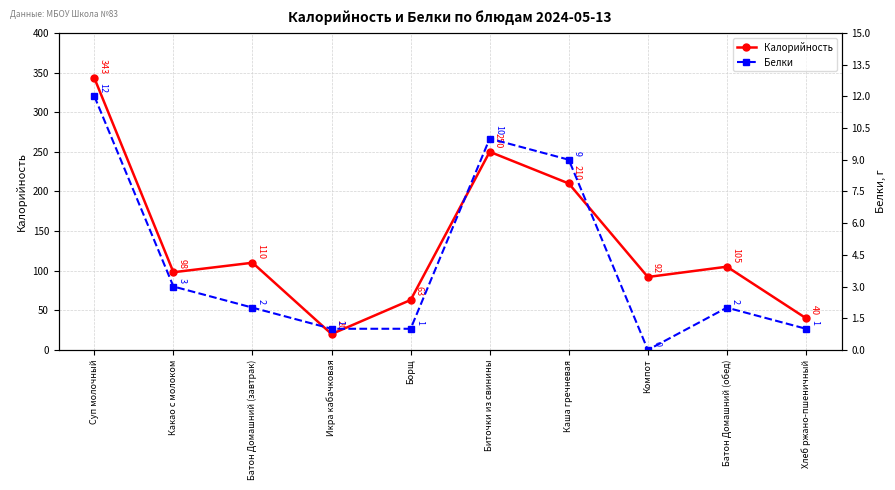

What position from the left is Компот?

8